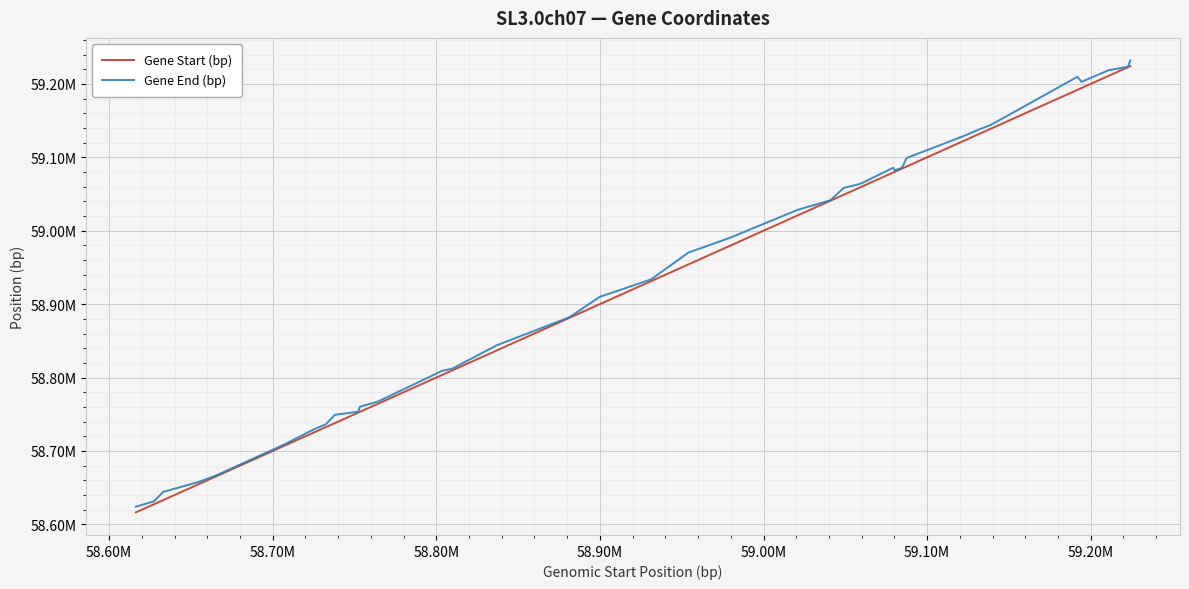

Reading left to right, extract all data points from this chart.

Gene Start (bp): 58616362	58627373	58633427	58634354	58654884	58665087	58707882	58725045	58732385	58737920	58752308	58753169	58764518	58803218	58809719	58837027	58880576	58881516	58899867	58931214	58954120	58978911	59020656	59040901	59048987	59058273	59061049	59079268	59080229	59084664	59087404	59121835	59131627	59138877	59152033	59191810	59194374	59210908	59222736	59224158
Gene End (bp): 58624101	58631384	58645063	58645063	58657885	58666316	58709639	58729393	58736203	58749195	58753476	58760111	58767514	58808841	58812107	58844000	58881485	58882399	58909928	58933610	58970294	58989884	59028272	59041528	59058271	59063314	59065816	59085839	59082218	59085709	59099027	59128541	59137800	59144117	59160257	59209628	59202814	59218603	59223284	59231862